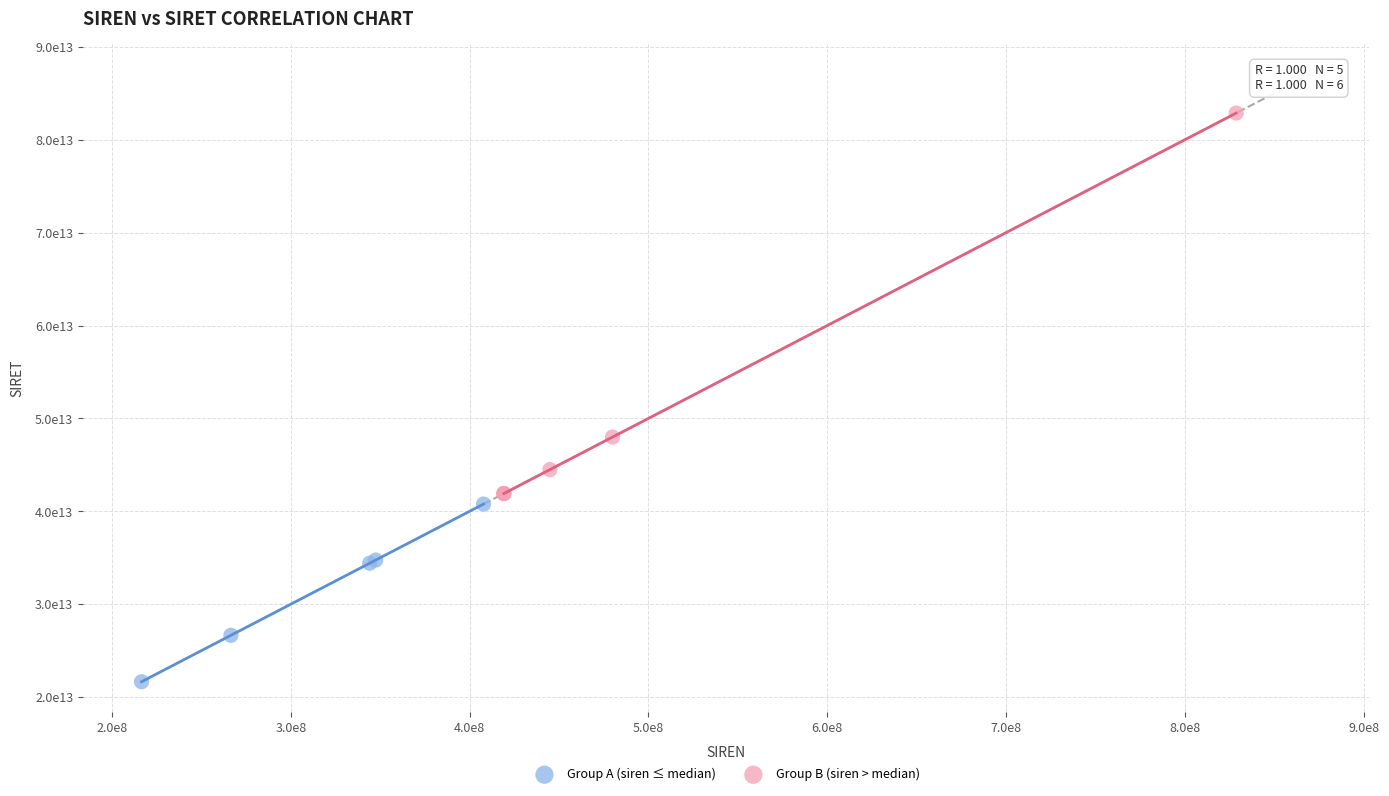

What are all the series names shown in the legend?

Group A (siren ≤ median), Group B (siren > median)